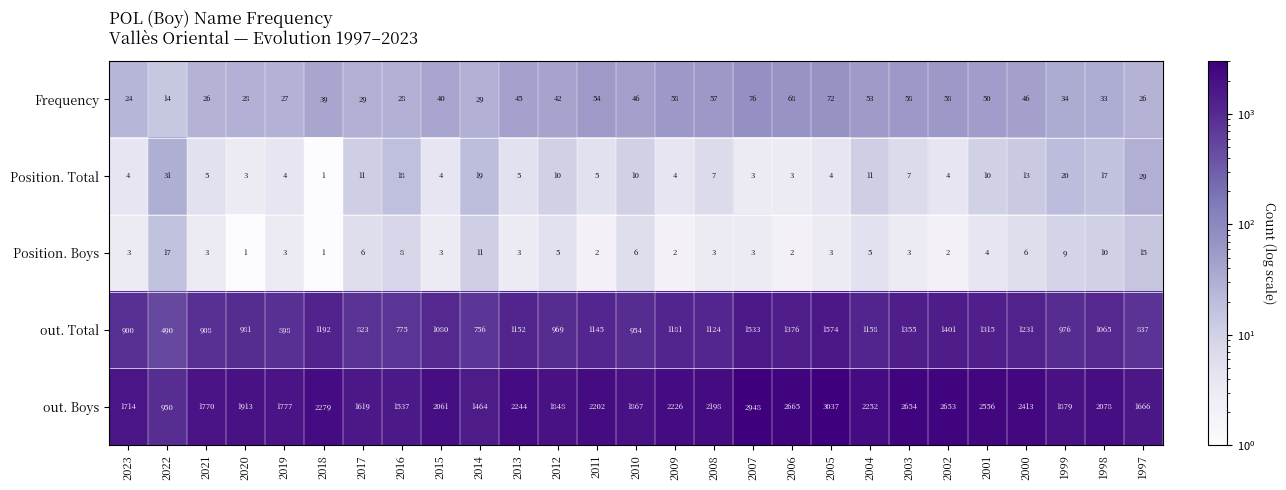

At which category is the sum across all series the highest?

2005